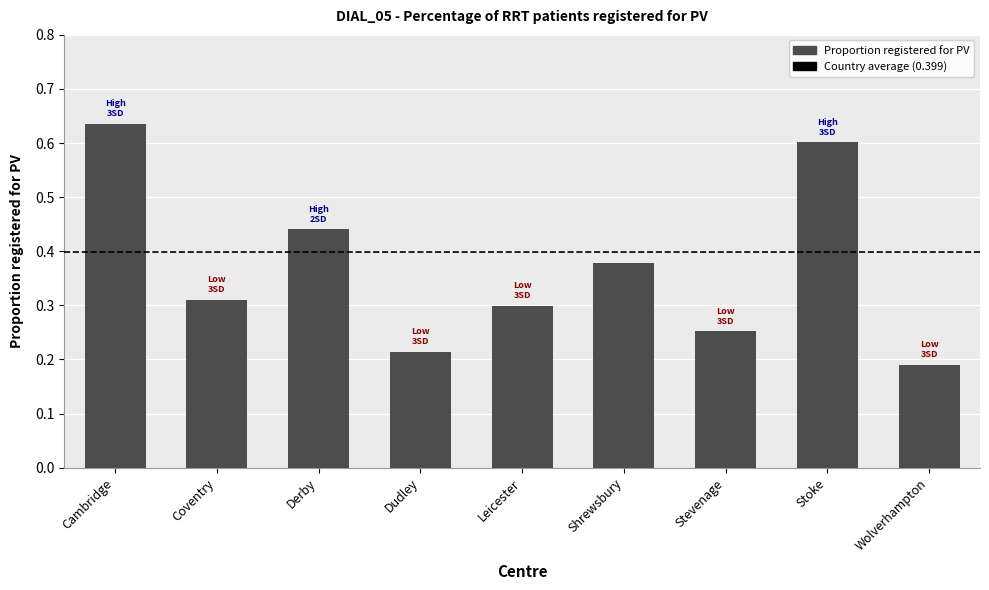

Is it true that the value at Derby is 0.4?

True